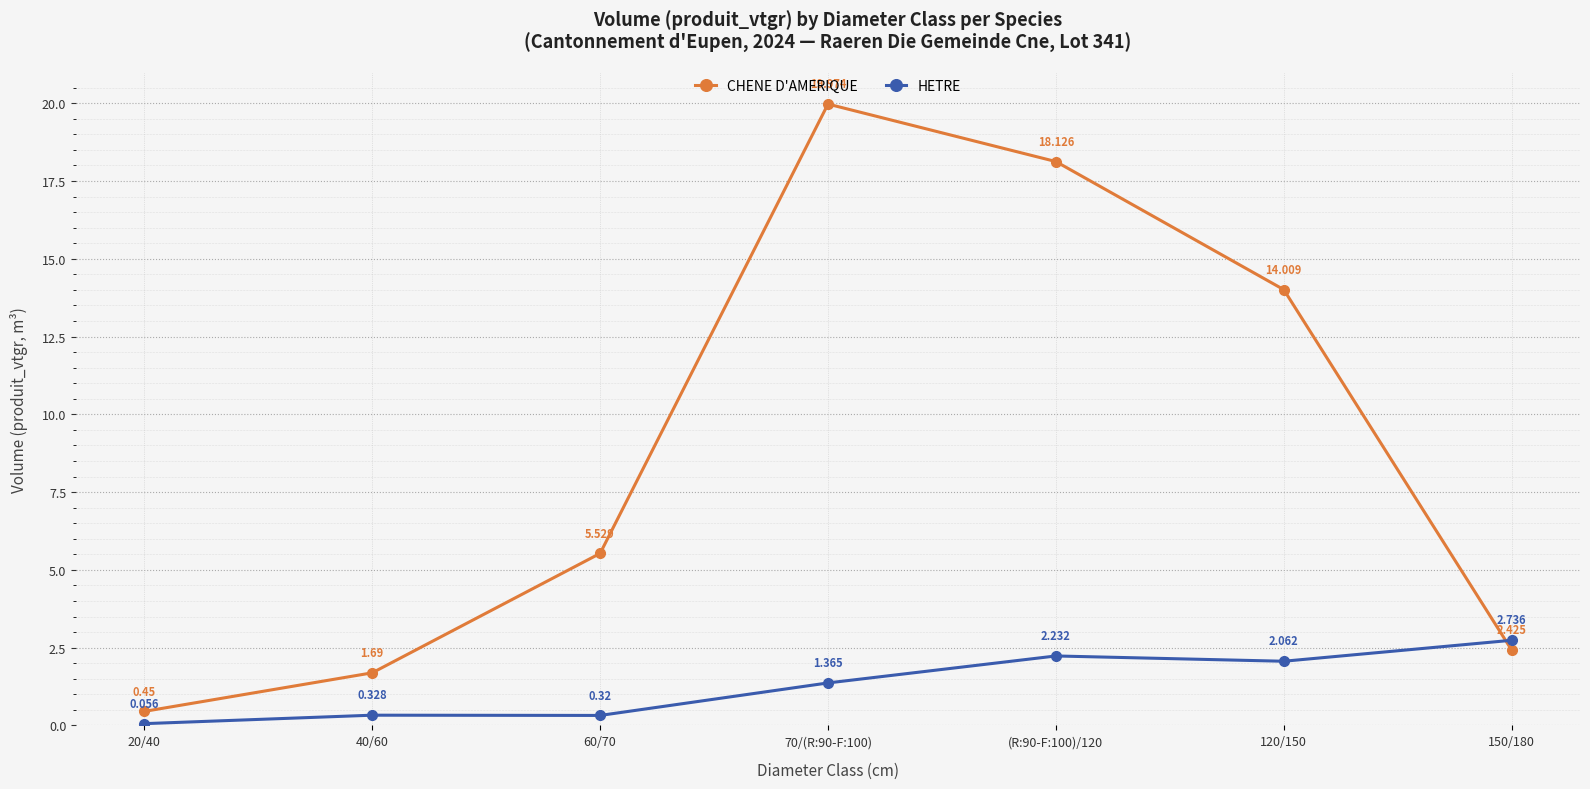

Between 20/40 and 40/60, which series saw the biggest shift?

CHENE D'AMERIQUE